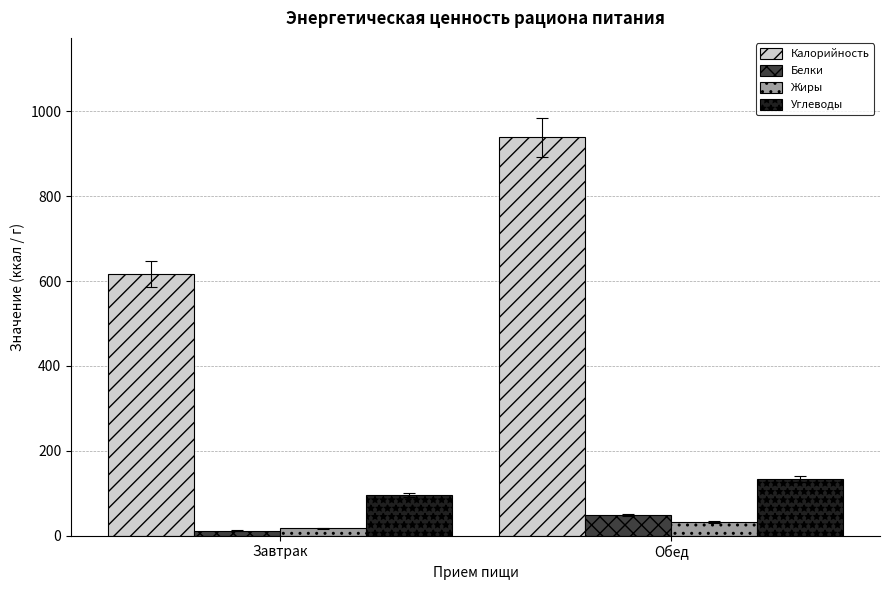

The value of Калорийность at Обед is 1600.2. True or false?

False